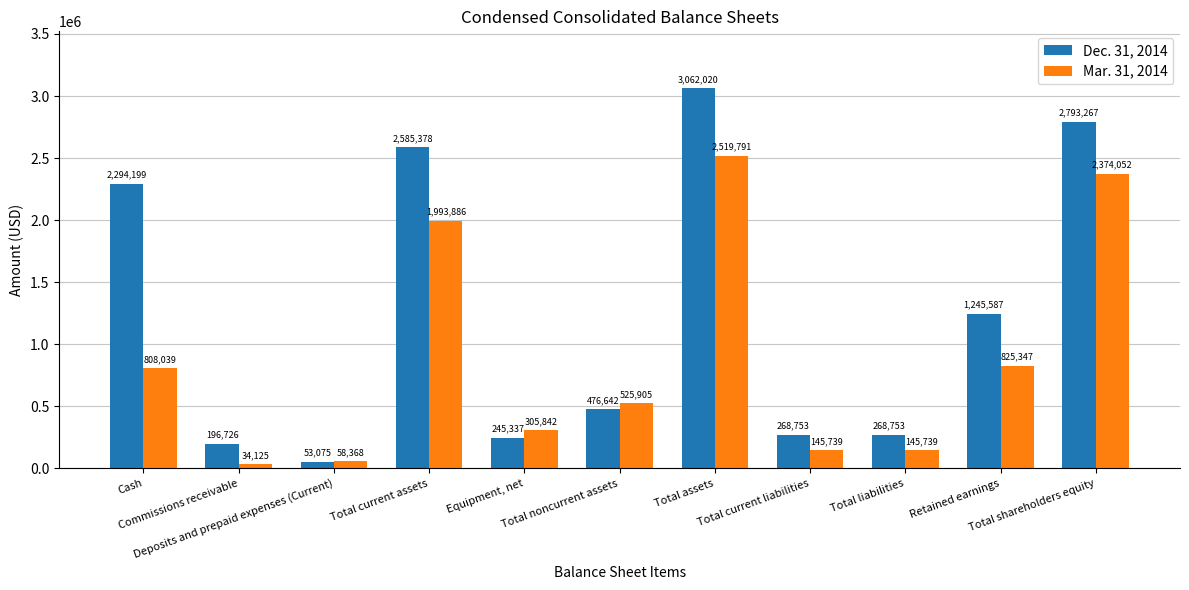

What is the sum of all Dec. 31, 2014 values?

13489737